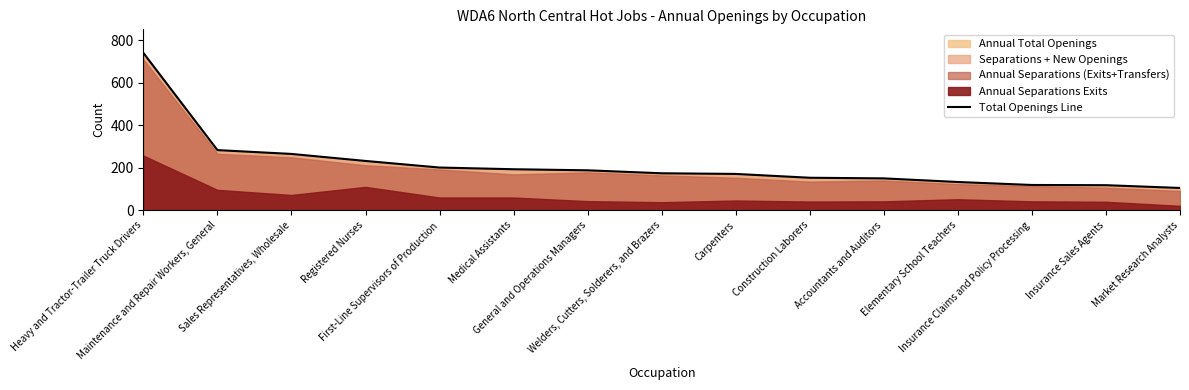

How many lines are shown in the chart?

1